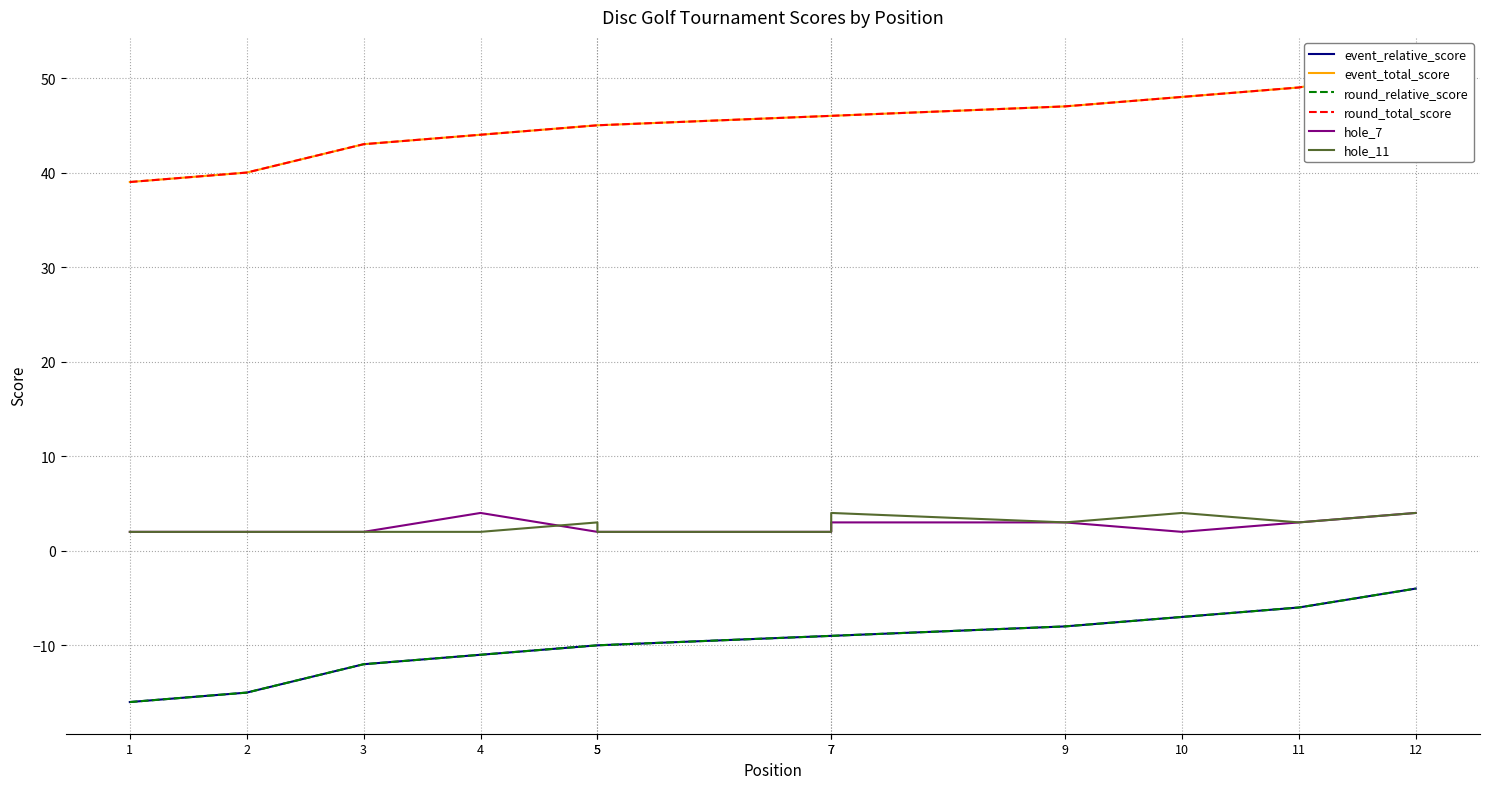

True or false: round_total_score and hole_7 cross at least once.

False